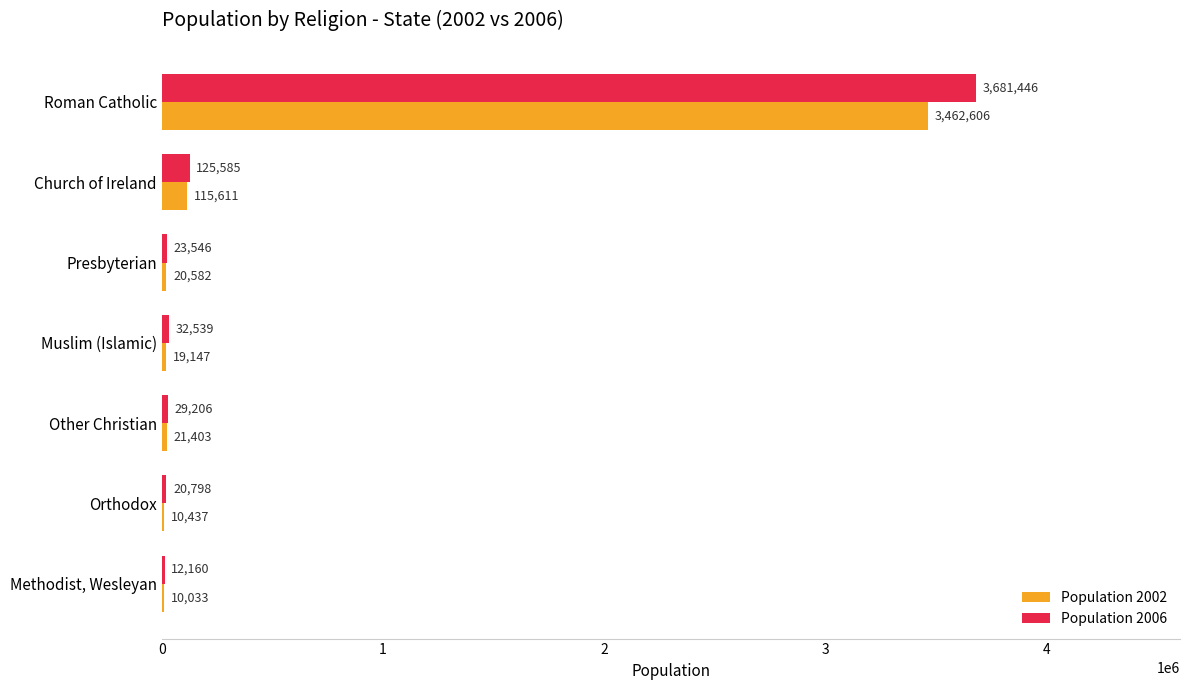

Where is Population 2002 nearest to the value 1736319?

Church of Ireland